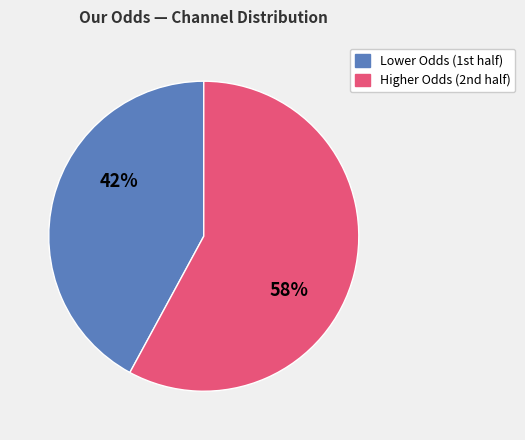

Which slice represents more than half of the pie?

Higher Odds (2nd half)